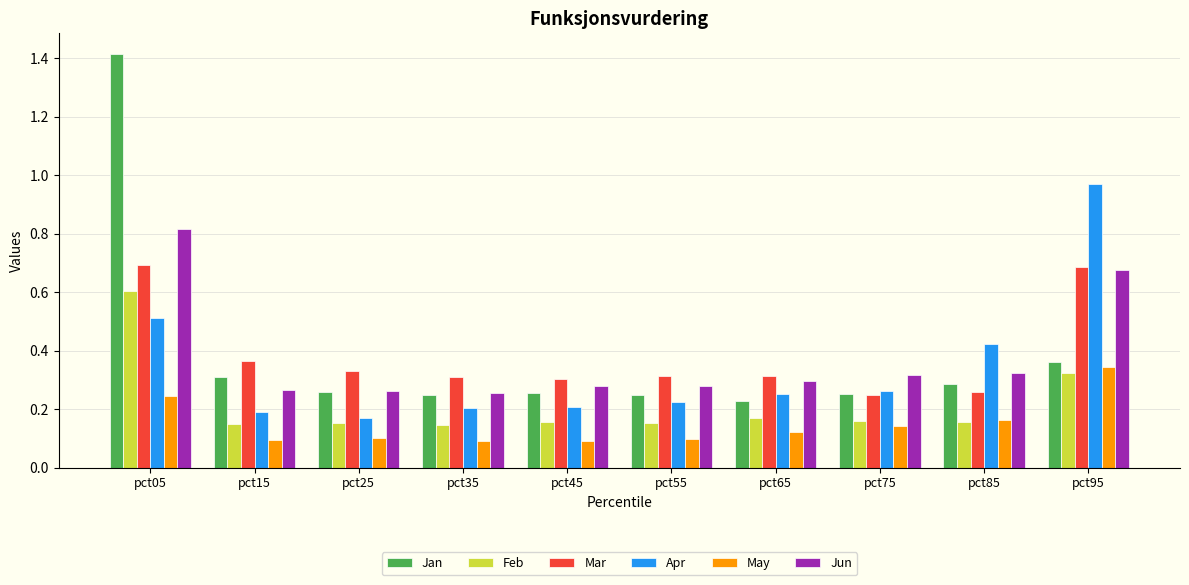

What is the total value across all series at pct55?

1.3